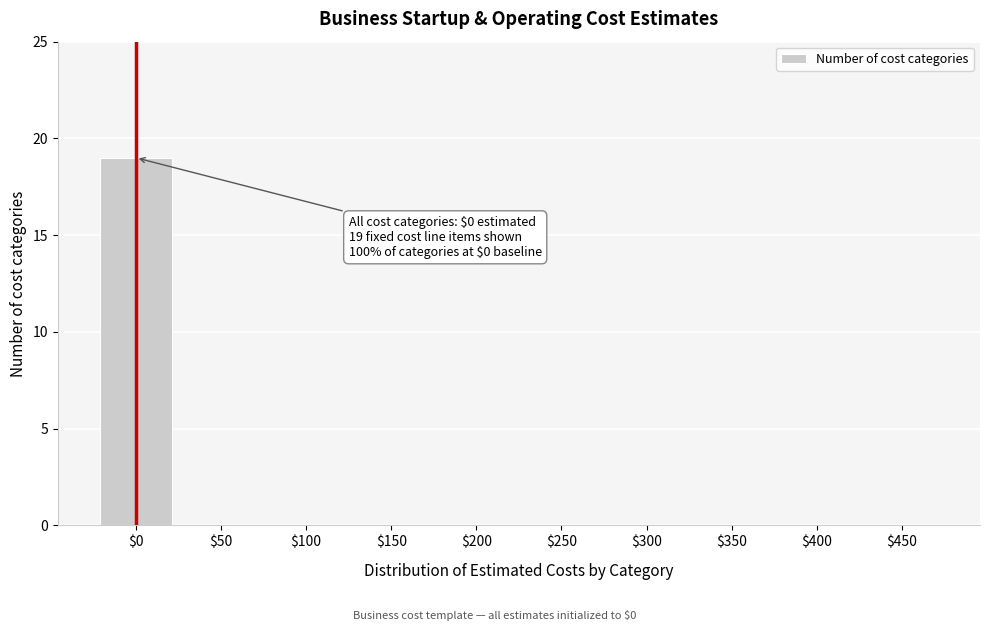

Is it true that the value at $100 is 8?

False